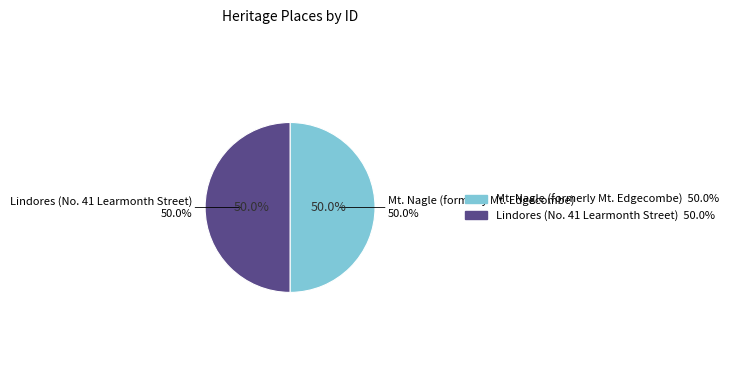

Count the number of slices in the pie.

2